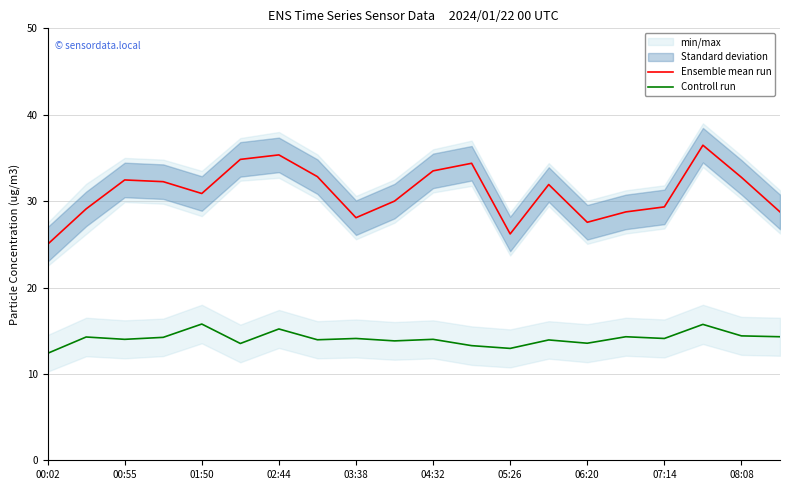

What is the minimum value for Ensemble mean run?

25.0